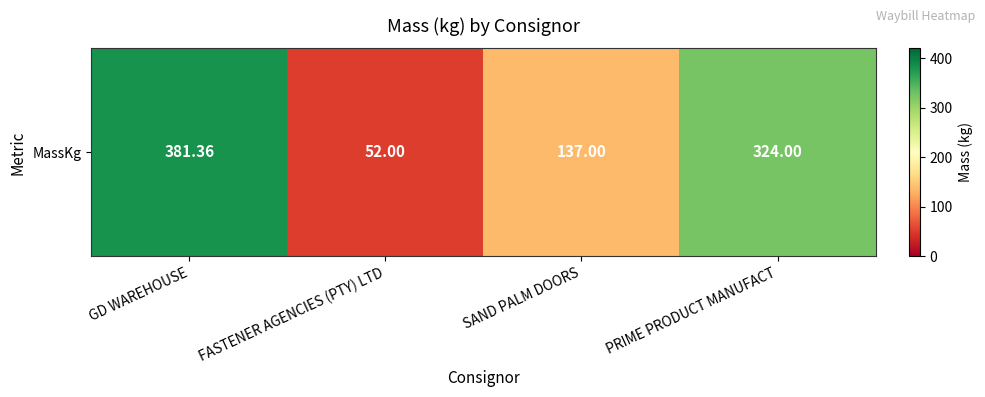

The chart shows a value of 381.4 at GD WAREHOUSE. True or false?

True